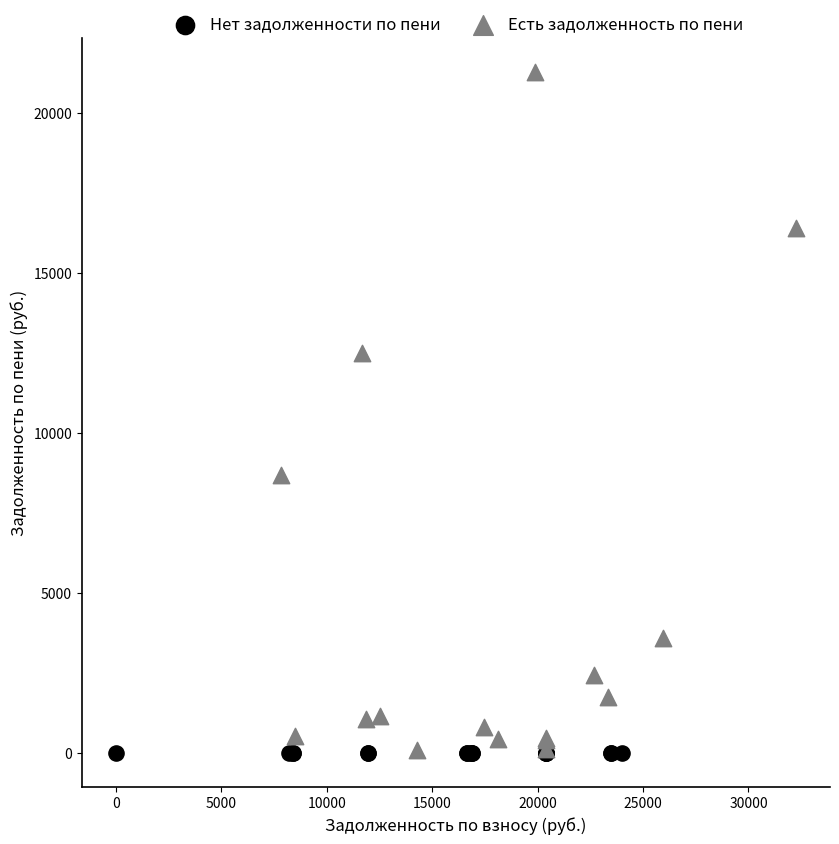

What are all the series names shown in the legend?

Нет задолженности по пени, Есть задолженность по пени